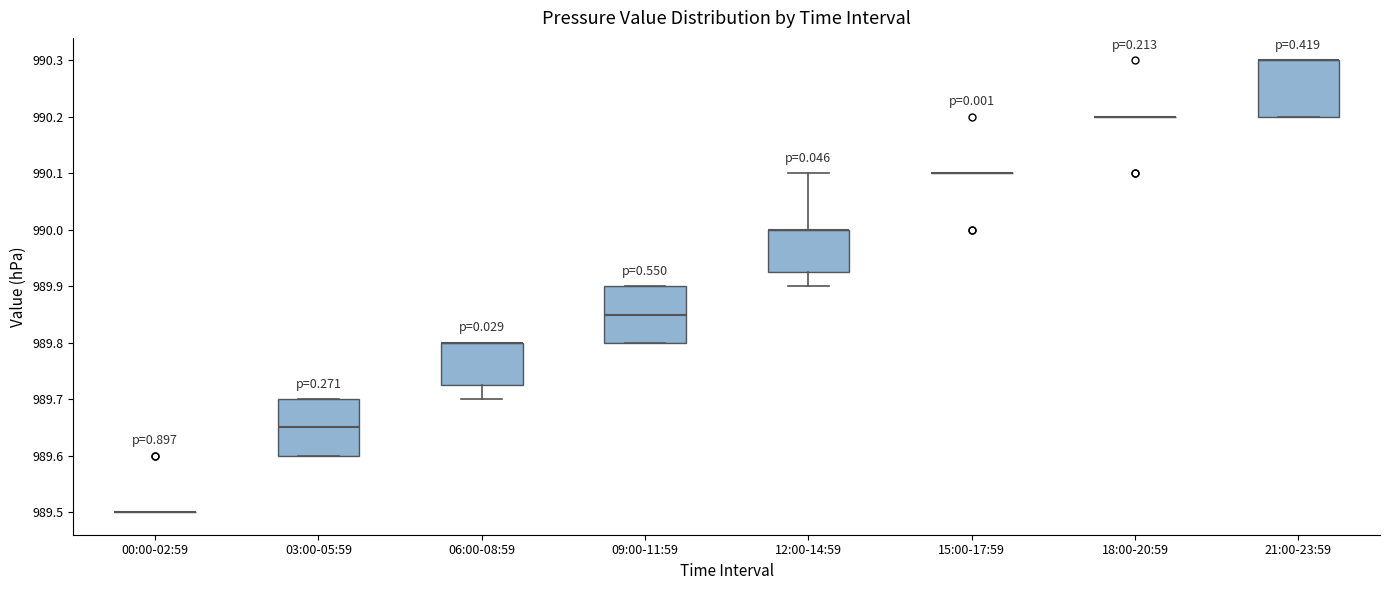

Reading left to right, read every box against the y-axis: the position of its median line, the range the box covers, and the ends of its whiskers. The values are not printed on the chart, so give them approximately, as read against the axis.

00:00-02:59: box collapsed to a line at 989.50, whiskers 989.50 to 989.50
03:00-05:59: median 989.65, box 989.60 to 989.70, whiskers 989.60 to 989.70
06:00-08:59: median 989.80 (drawn on the box's upper edge), box 989.73 to 989.80, whiskers 989.70 to 989.80
09:00-11:59: median 989.85, box 989.80 to 989.90, whiskers 989.80 to 989.90
12:00-14:59: median 990.00 (drawn on the box's upper edge), box 989.93 to 990.00, whiskers 989.90 to 990.10
15:00-17:59: box collapsed to a line at 990.10, whiskers 990.10 to 990.10
18:00-20:59: box collapsed to a line at 990.20, whiskers 990.20 to 990.20
21:00-23:59: median 990.30 (drawn on the box's upper edge), box 990.20 to 990.30, whiskers 990.20 to 990.30